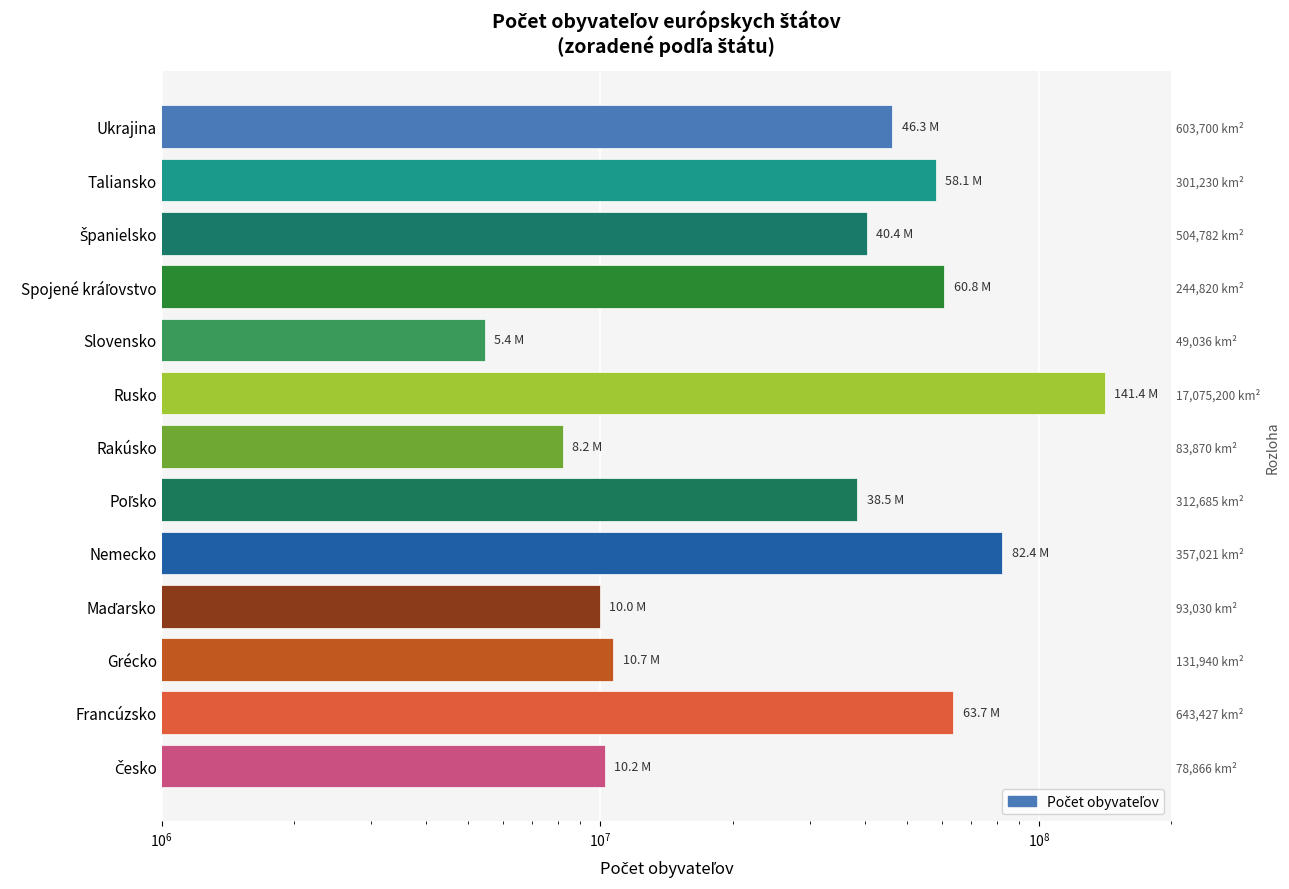

Are the bars grouped side by side (vs. stacked)?

No